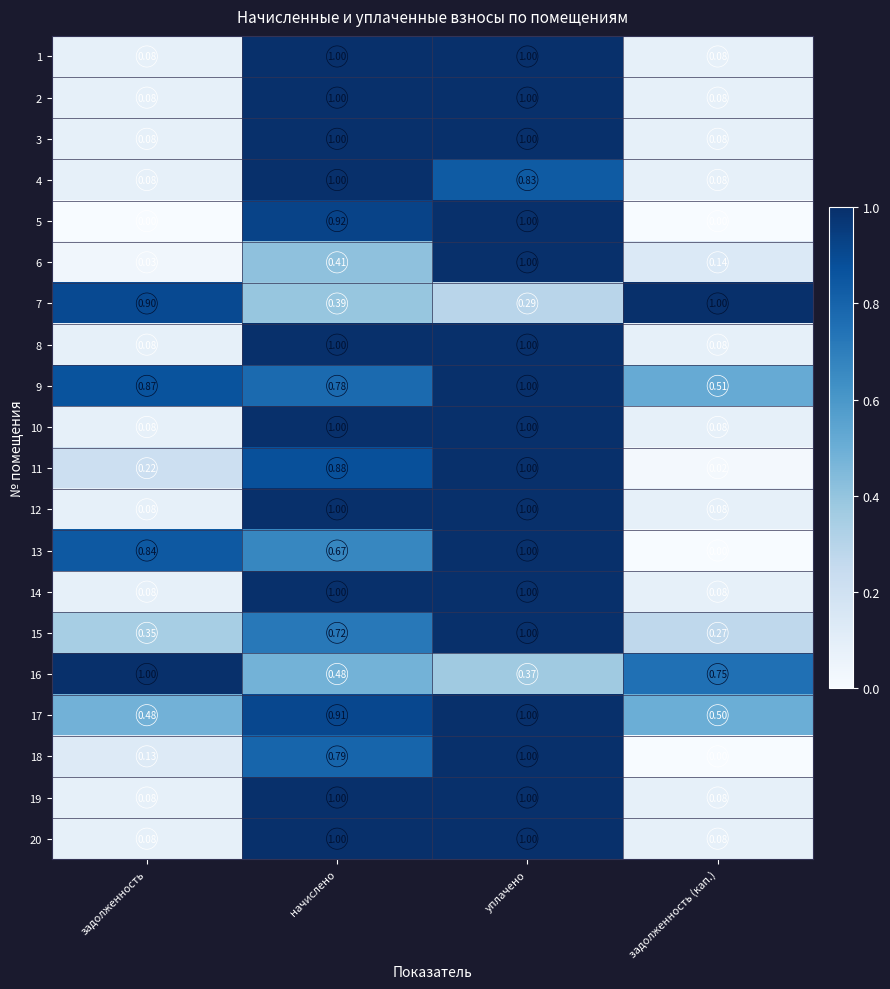

At which category is the sum across all series the highest?

уплачено